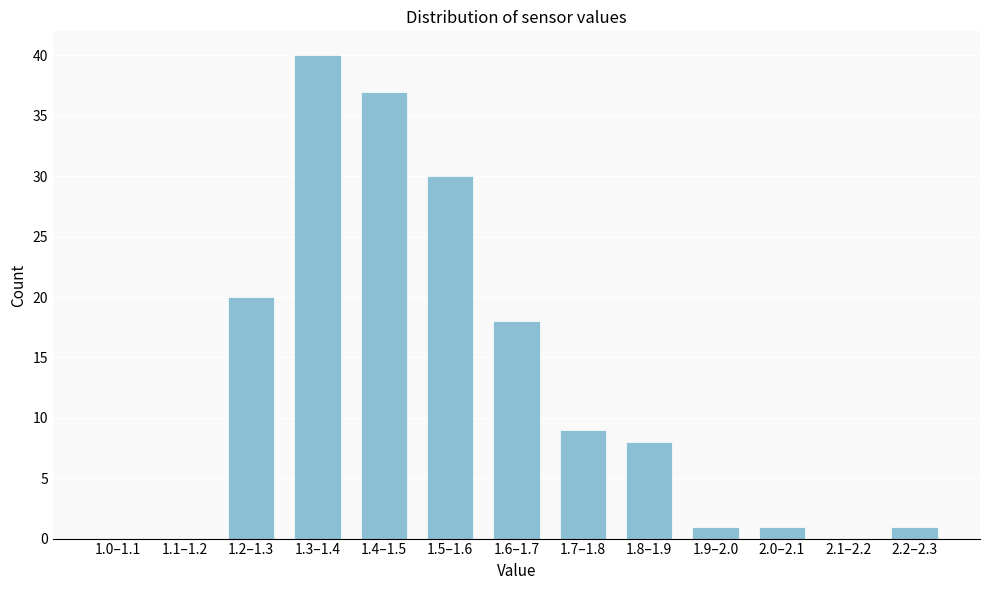

Reading left to right, extract all data points from this chart.

1.0–1.1=0	1.1–1.2=0	1.2–1.3=20	1.3–1.4=40	1.4–1.5=37	1.5–1.6=30	1.6–1.7=18	1.7–1.8=9	1.8–1.9=8	1.9–2.0=1	2.0–2.1=1	2.1–2.2=0	2.2–2.3=1